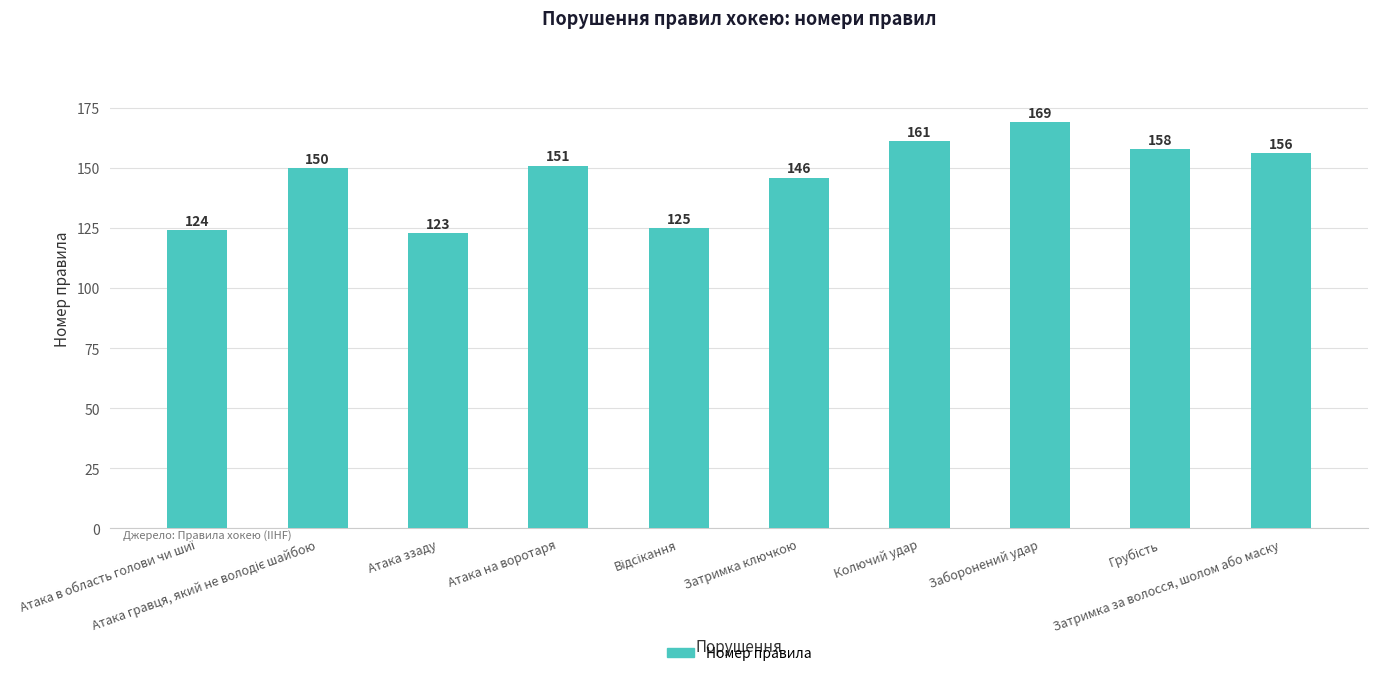

Where is the data nearest to the value 146?

Затримка ключкою